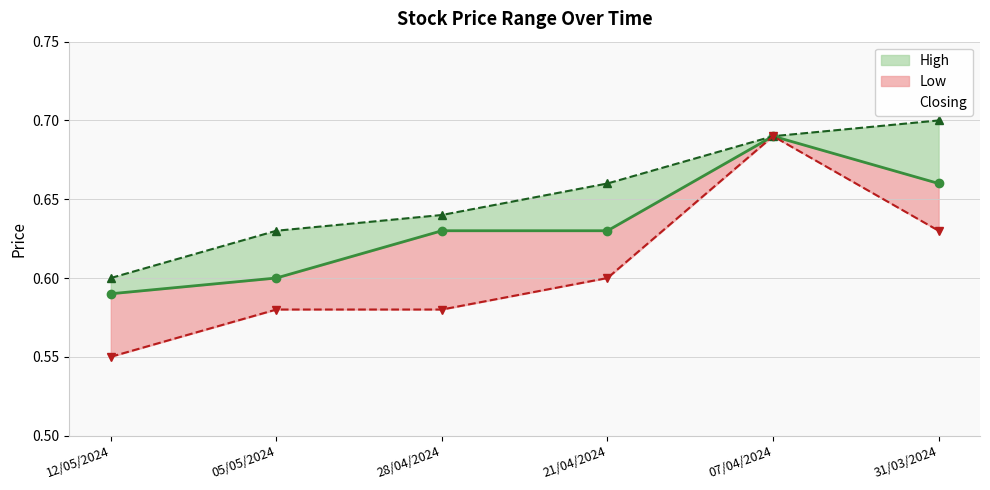

True or false: Low and High intersect in this chart.

False